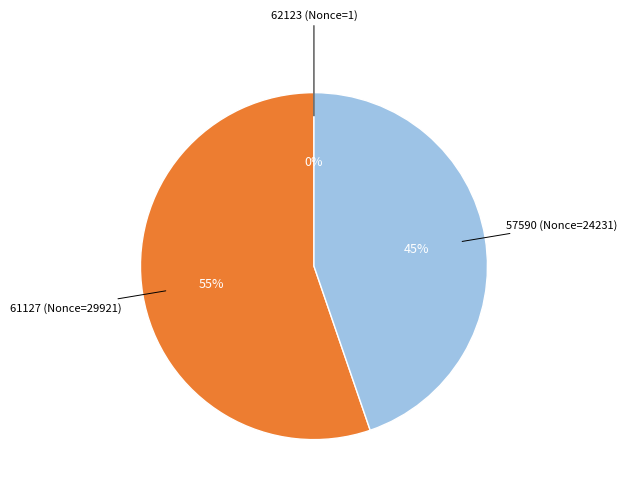

Is there any slice that represents more than half of the pie?

Yes